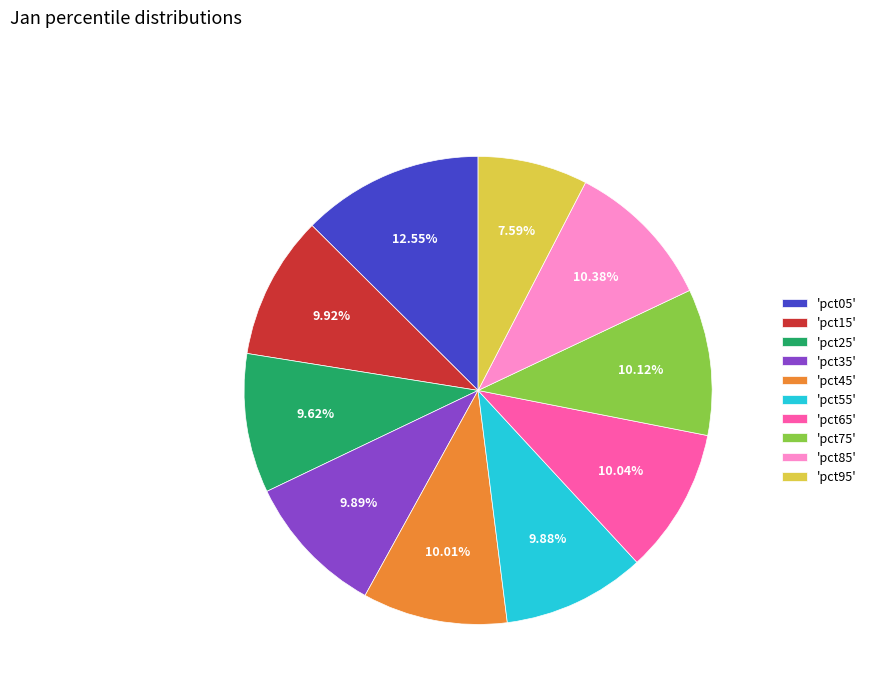

Which slice is the largest?

'pct05'